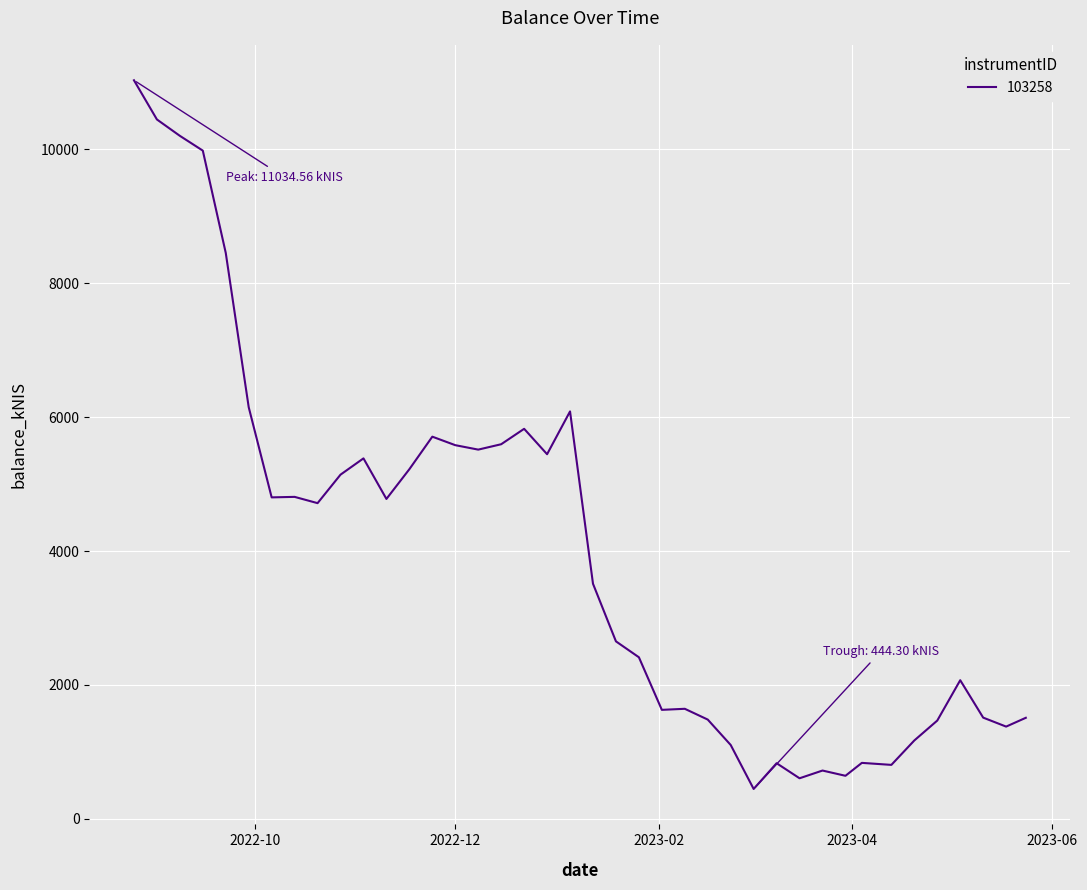

Does the chart have visible grid lines?

Yes